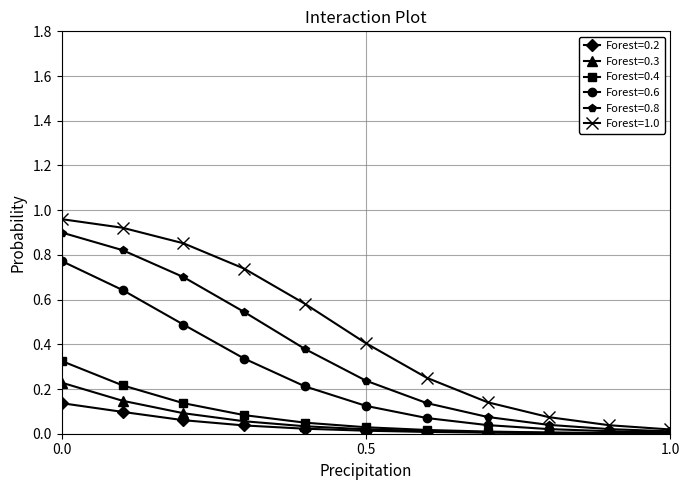

Which series has the largest total across all categories?

Forest=1.0